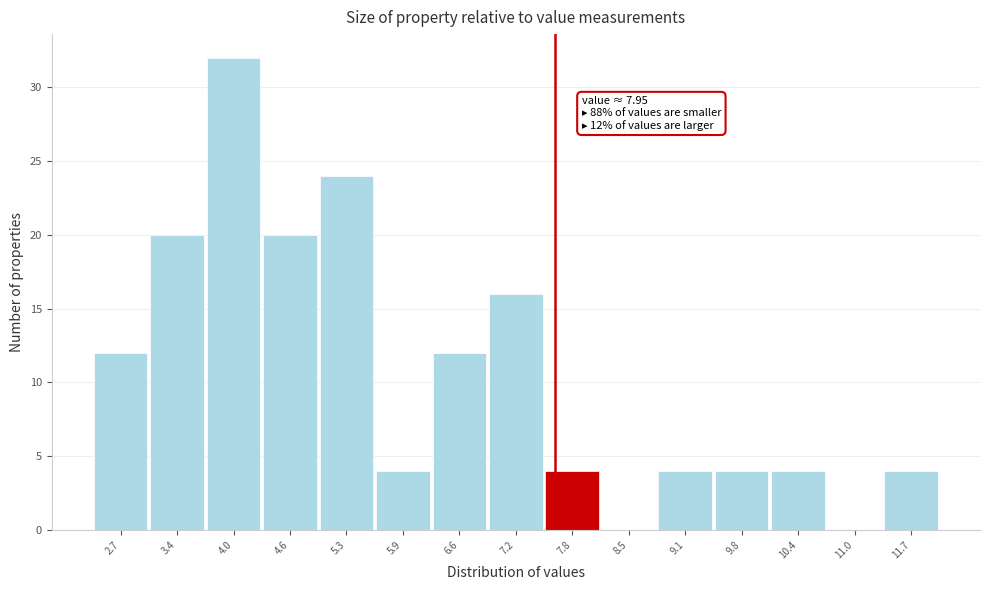

Reading right to left, extract all data points from this chart.

11.7=4	11.0=0	10.4=4	9.8=4	9.1=4	8.5=0	7.8=4	7.2=16	6.6=12	5.9=4	5.3=24	4.6=20	4.0=32	3.4=20	2.7=12